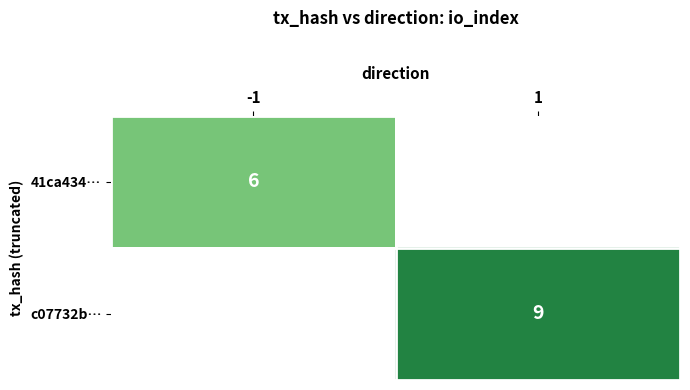

Between -1 and 1, which is larger?

1